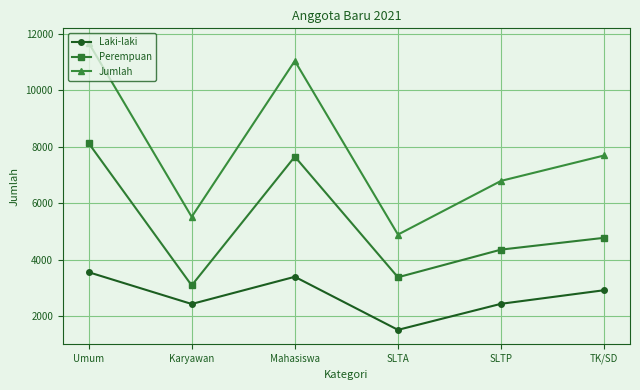

What is the spread (max minus min) of values at Mahasiswa?

7643